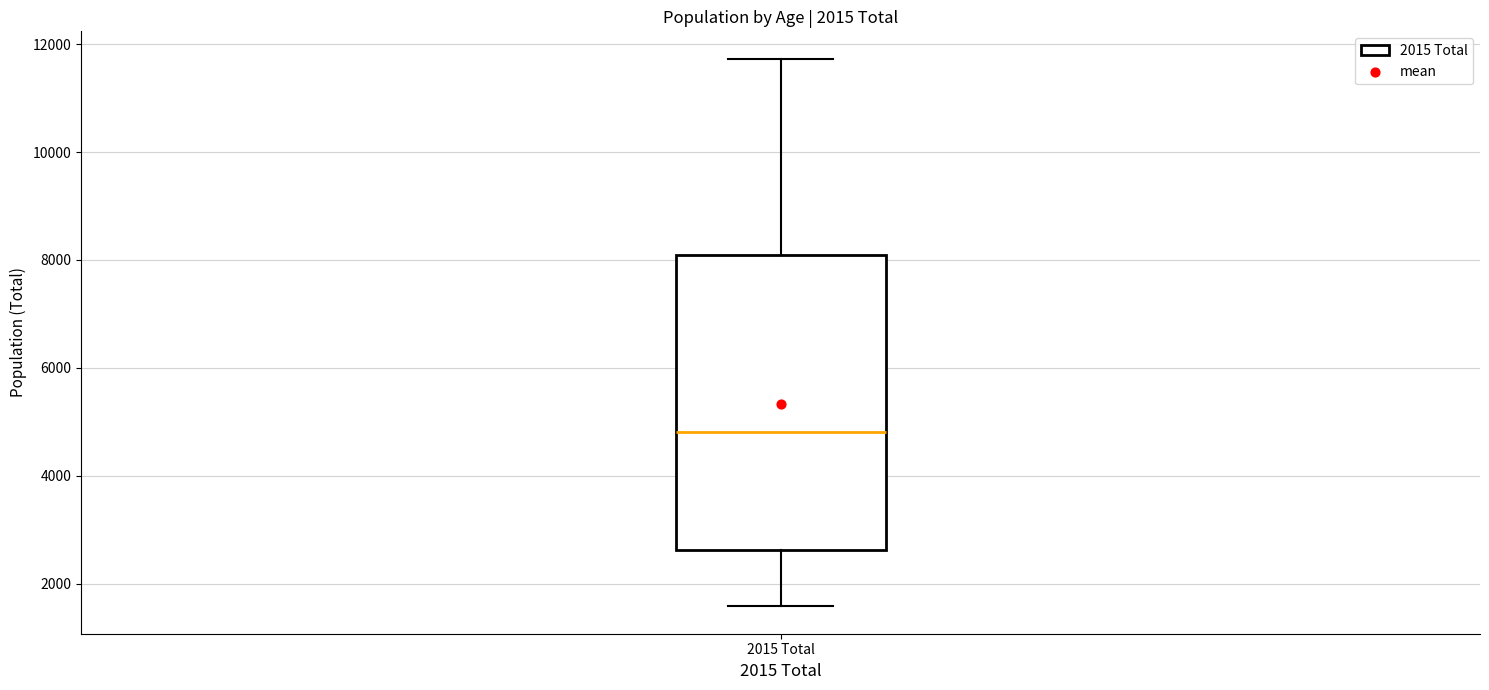

Where is the upper edge of the box for 2015 Total on the y-axis? The values are not printed on the chart, so give them approximately, as read against the axis.

8000